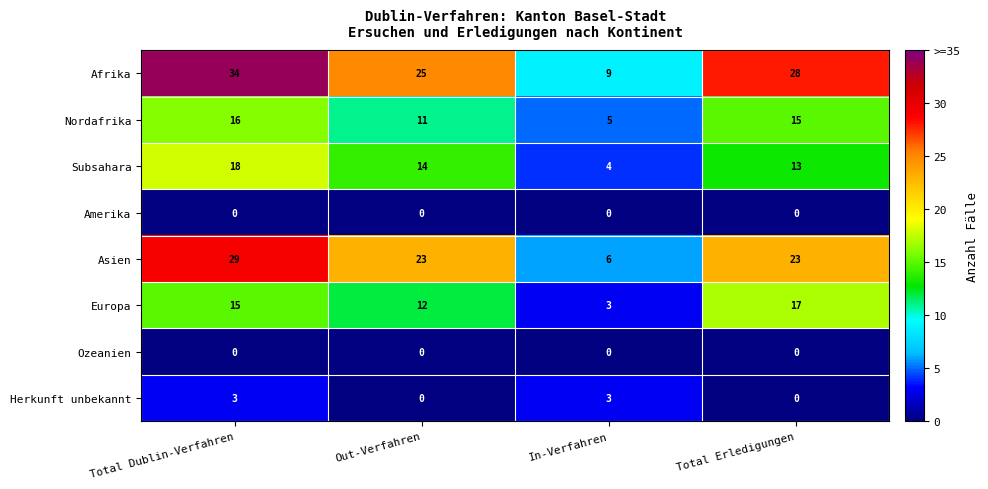

Where is Nordafrika nearest to the value 10?

Out-Verfahren